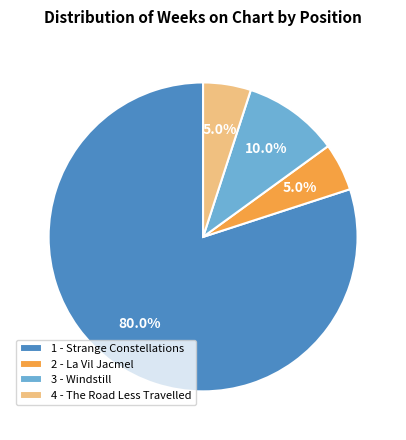

To the nearest percent, what percentage of the pie is 2 - La Vil Jacmel?

5%